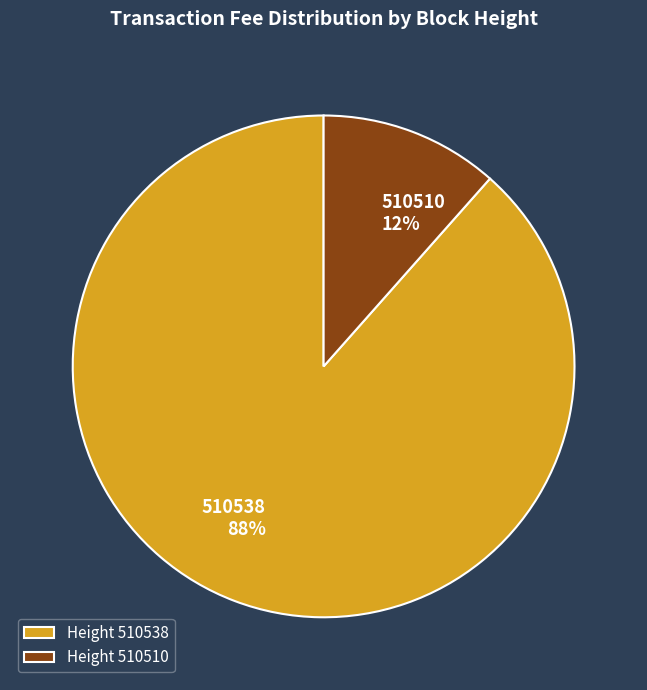

How many slices are in this pie chart?

2